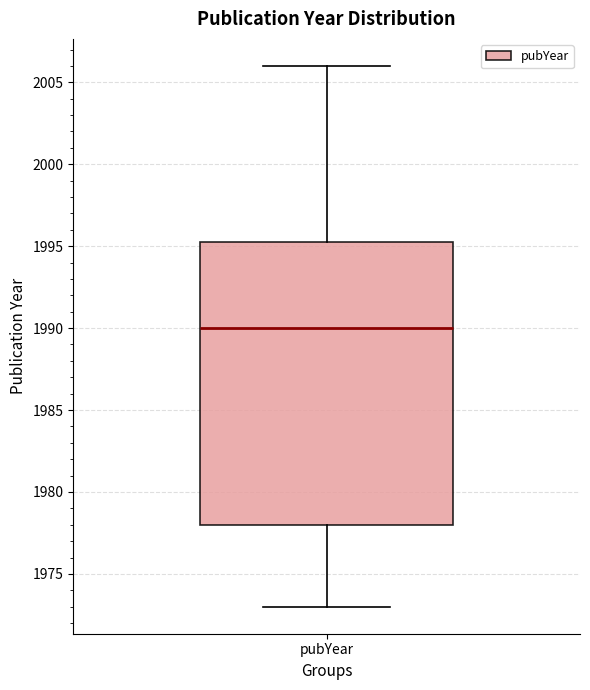

Read this box plot against the y-axis: the position of the median line, the range covered by the box, and the ends of both whiskers. The values are not printed on the chart, so give them approximately, as read against the axis.

median 1990.0, box 1978.0 to 1995.5, whiskers 1973.0 to 2006.0